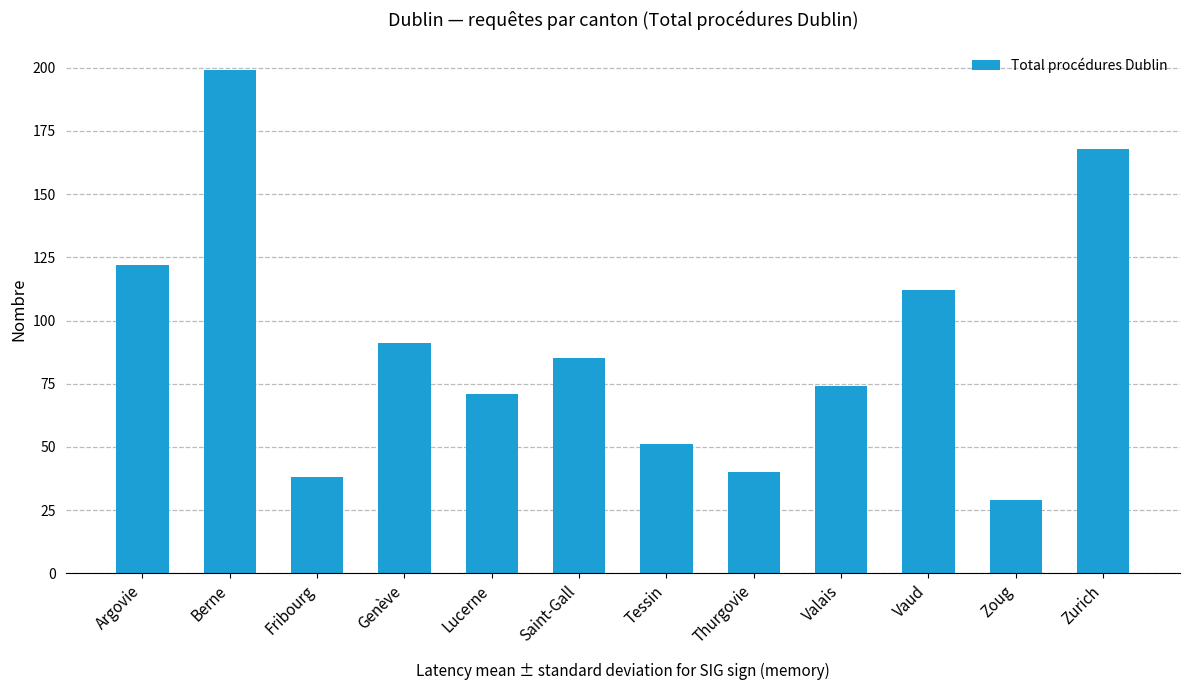

The value at Zoug is 44. True or false?

False